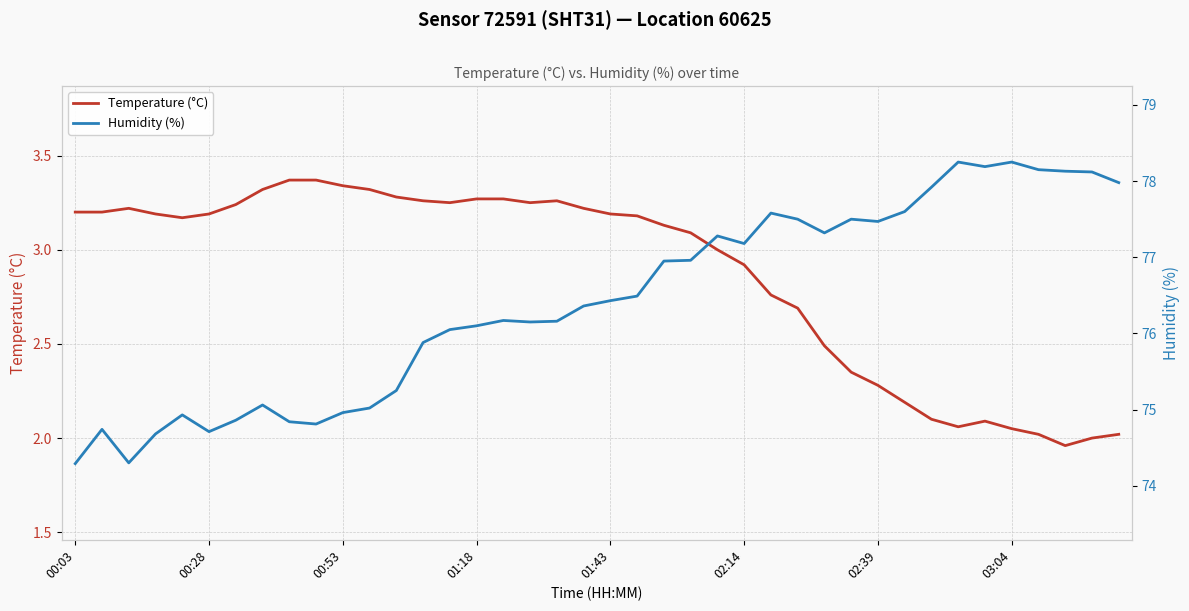

List the series in order of their overall mean, lowest first.

Temperature (°C), Humidity (%)